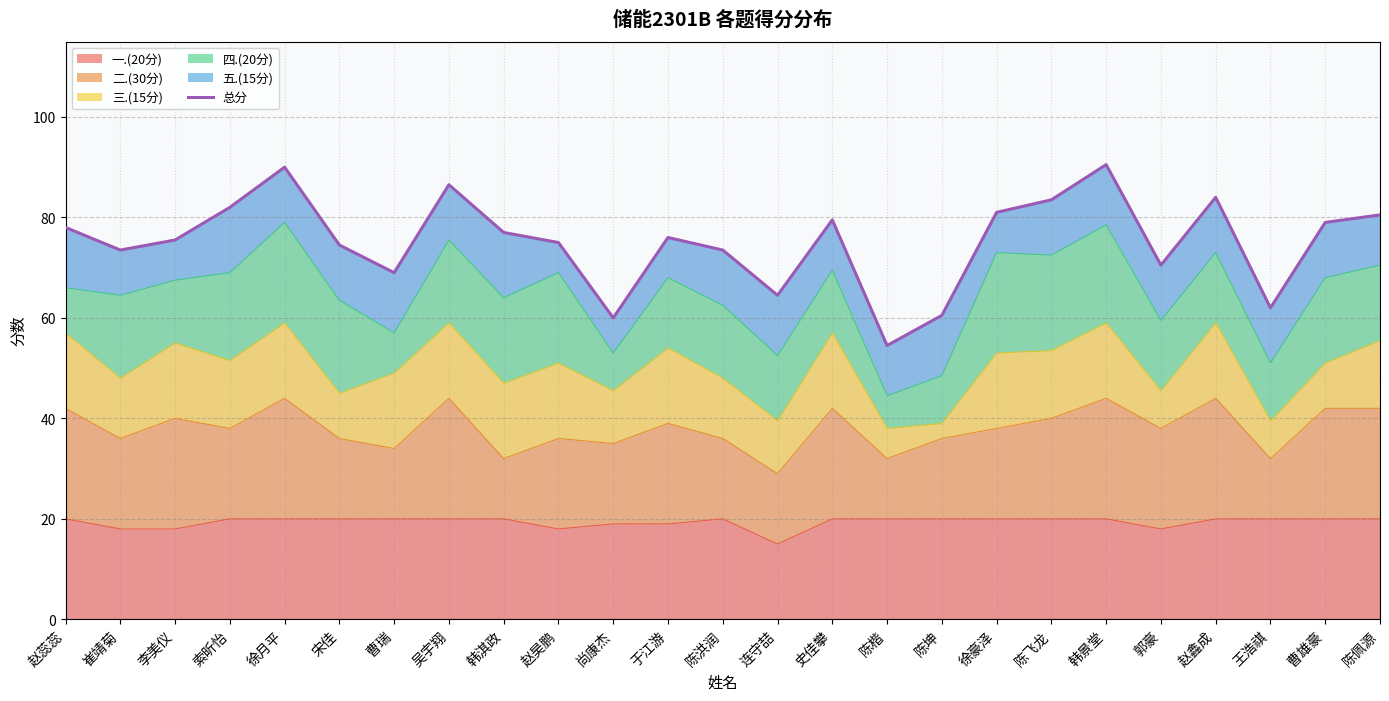

Is it true that the value at 陈楷 is 90.0?

False